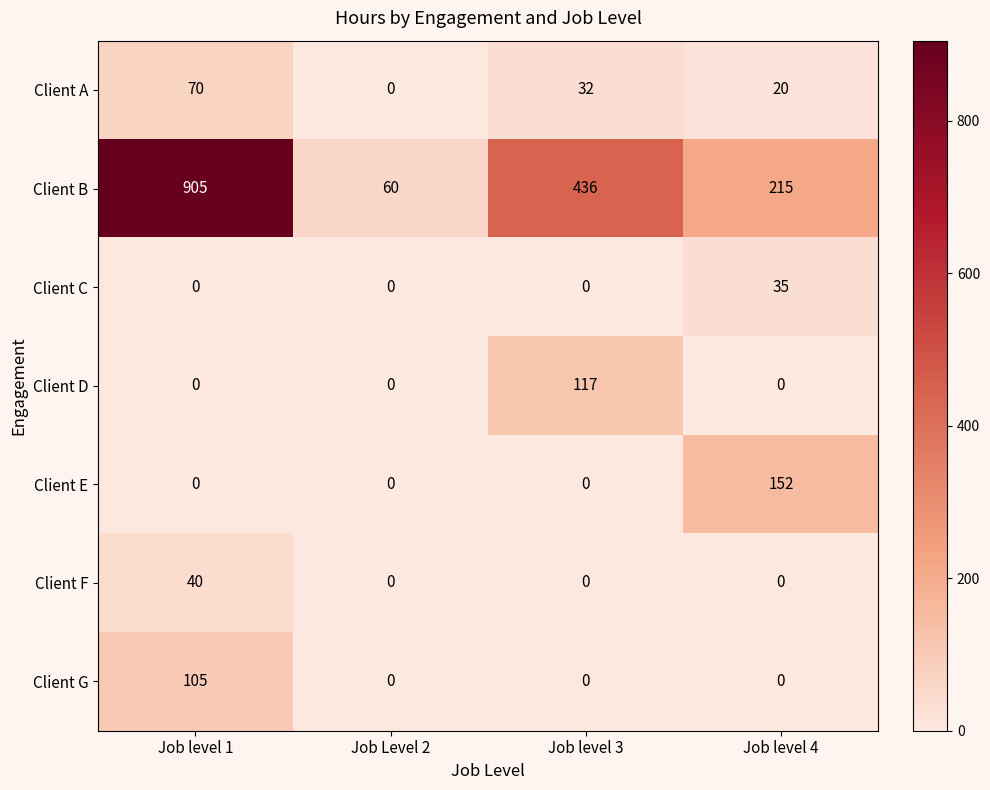

How many values in Client C are above zero?

1